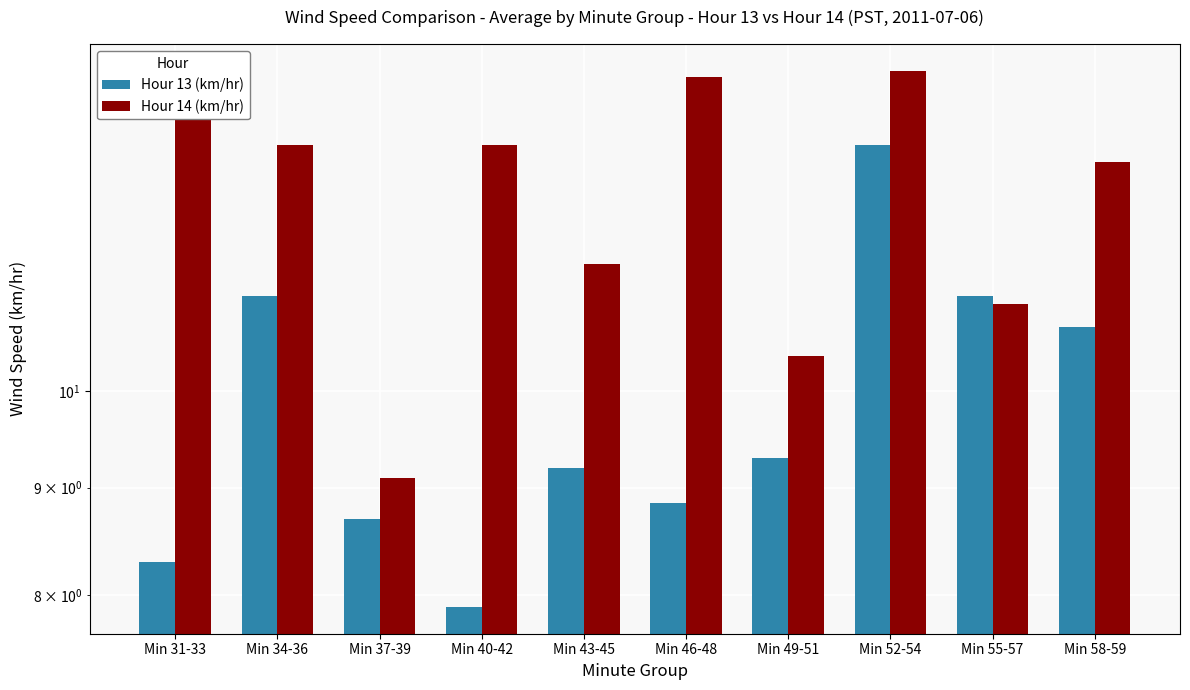

The value of Hour 13 (km/hr) at Min 55-57 is 11.1. True or false?

True